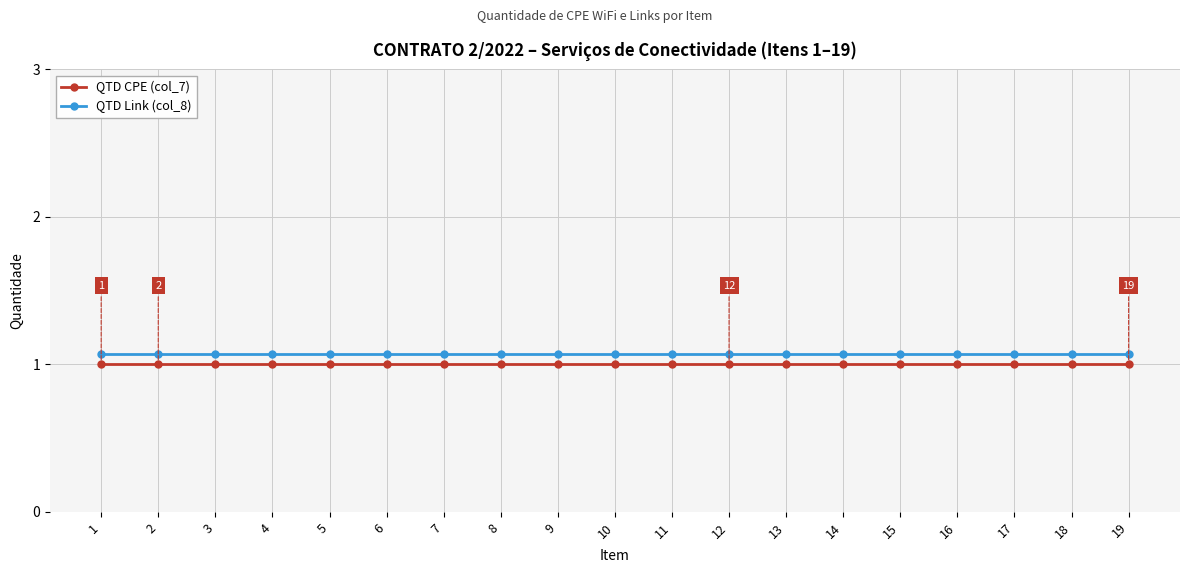

Rank the series at 14 from highest to lowest value.

QTD Link (col_8), QTD CPE (col_7)